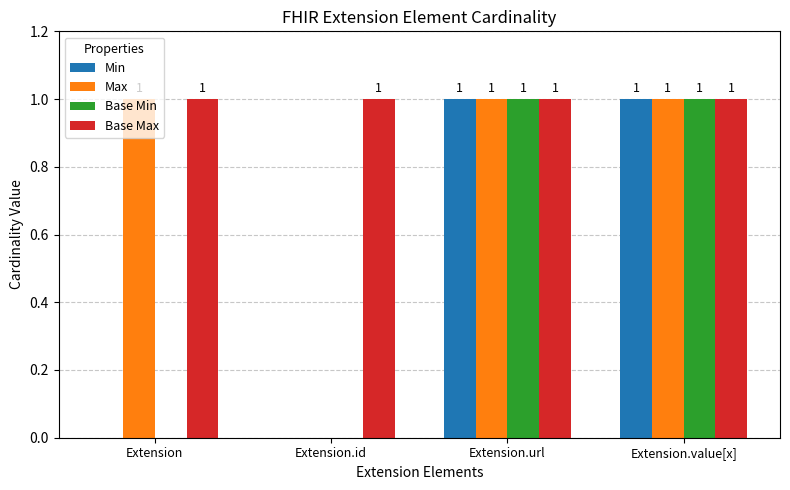

What is the average value of the Max series?

1